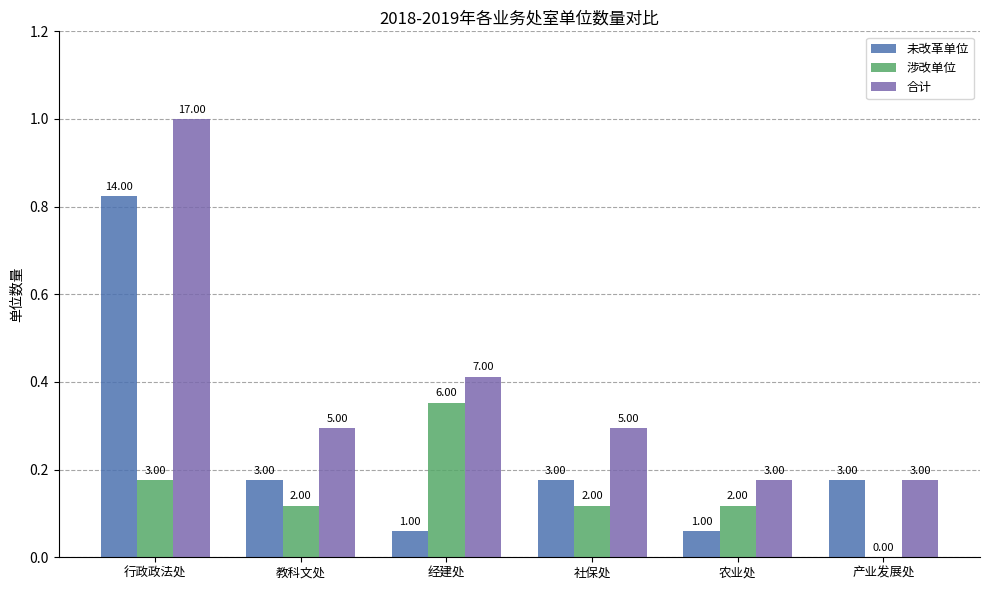

What are all the series names shown in the legend?

未改革单位, 涉改单位, 合计